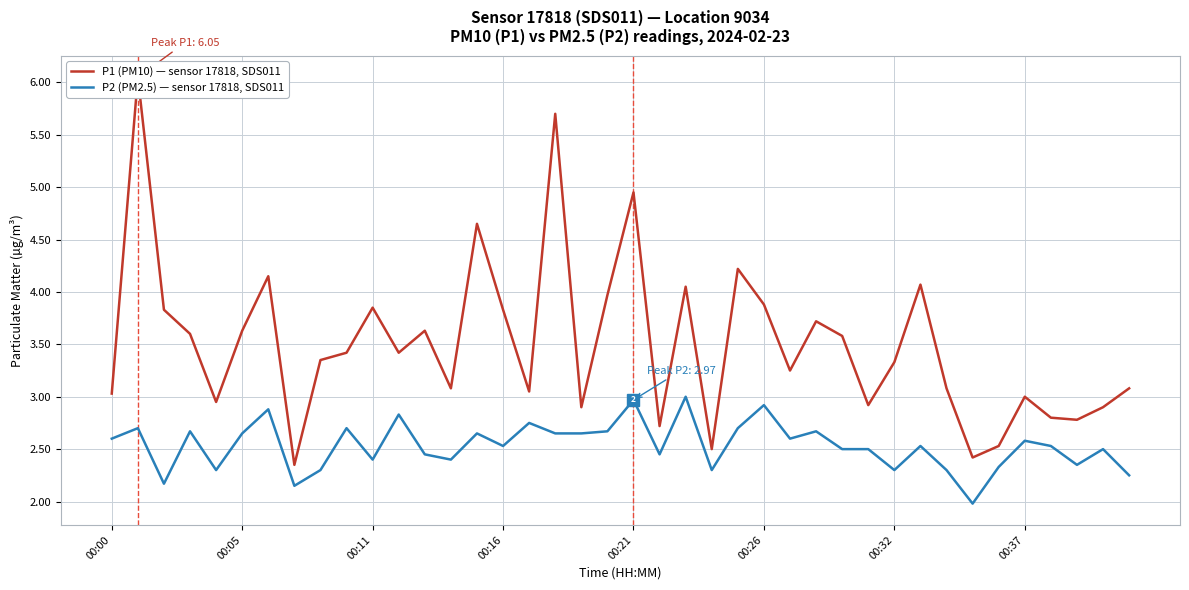

Reading left to right, transcribe all the data shown in this chart.

P1 (PM10) — sensor 17818, SDS011: 3.0	6.0	3.8	3.6	3.0	3.6	4.2	2.4	3.4	3.4	3.9	3.4	3.6	3.1	4.7	3.8	3.0	5.7	2.9	4.0	5.0	2.7	4.0	2.5	4.2	3.9	3.2	3.7	3.6	2.9	3.3	4.1	3.1	2.4	2.5	3.0	2.8	2.8	2.9	3.1
P2 (PM2.5) — sensor 17818, SDS011: 2.6	2.7	2.2	2.7	2.3	2.6	2.9	2.1	2.3	2.7	2.4	2.8	2.5	2.4	2.6	2.5	2.8	2.6	2.6	2.7	3.0	2.5	3.0	2.3	2.7	2.9	2.6	2.7	2.5	2.5	2.3	2.5	2.3	2.0	2.3	2.6	2.5	2.4	2.5	2.2